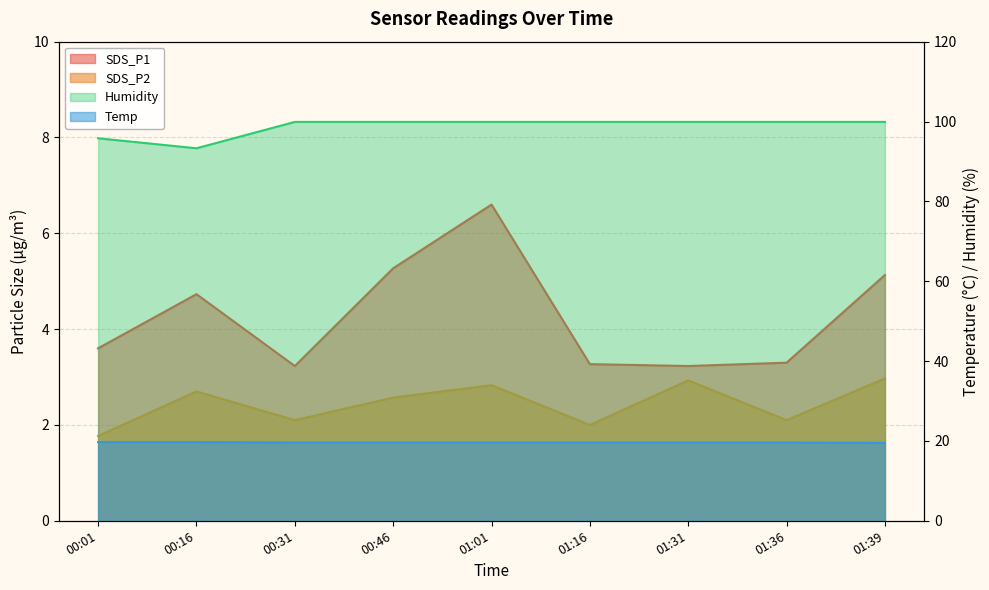

Which series has the largest total across all categories?

Humidity